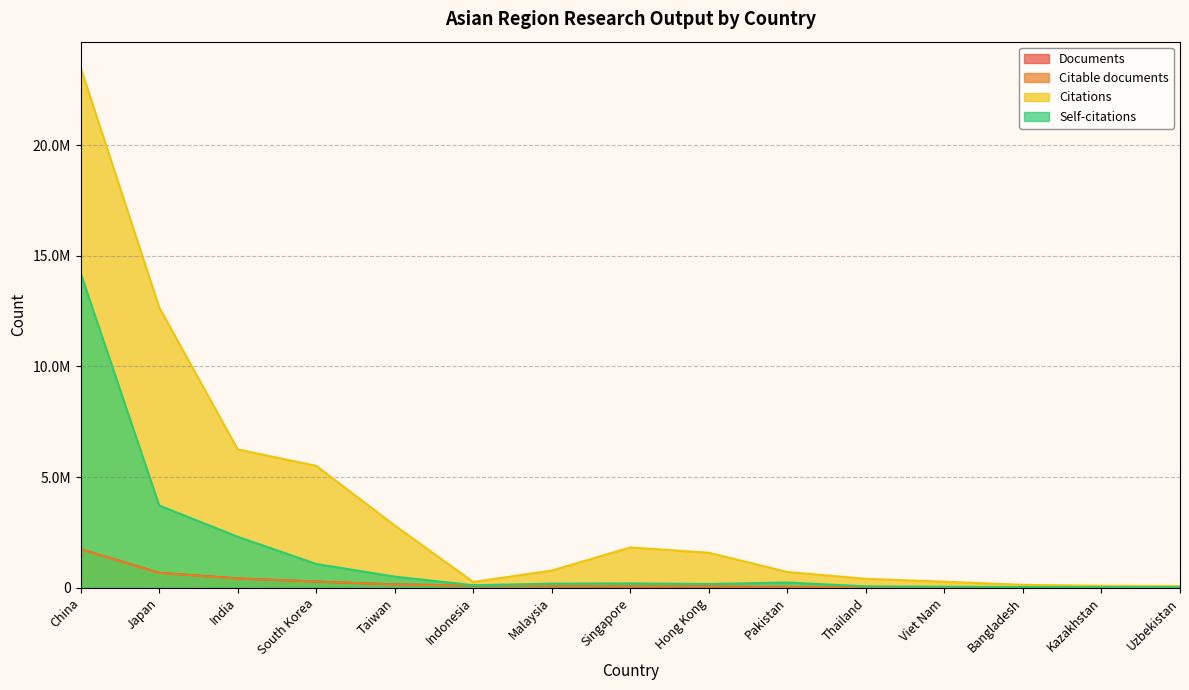

What is the sum of the Documents values at Malaysia and Pakistan?

112926